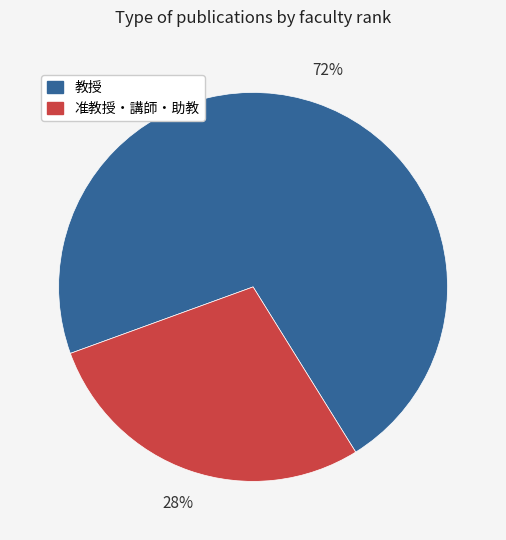

Is there a majority slice in this chart?

Yes